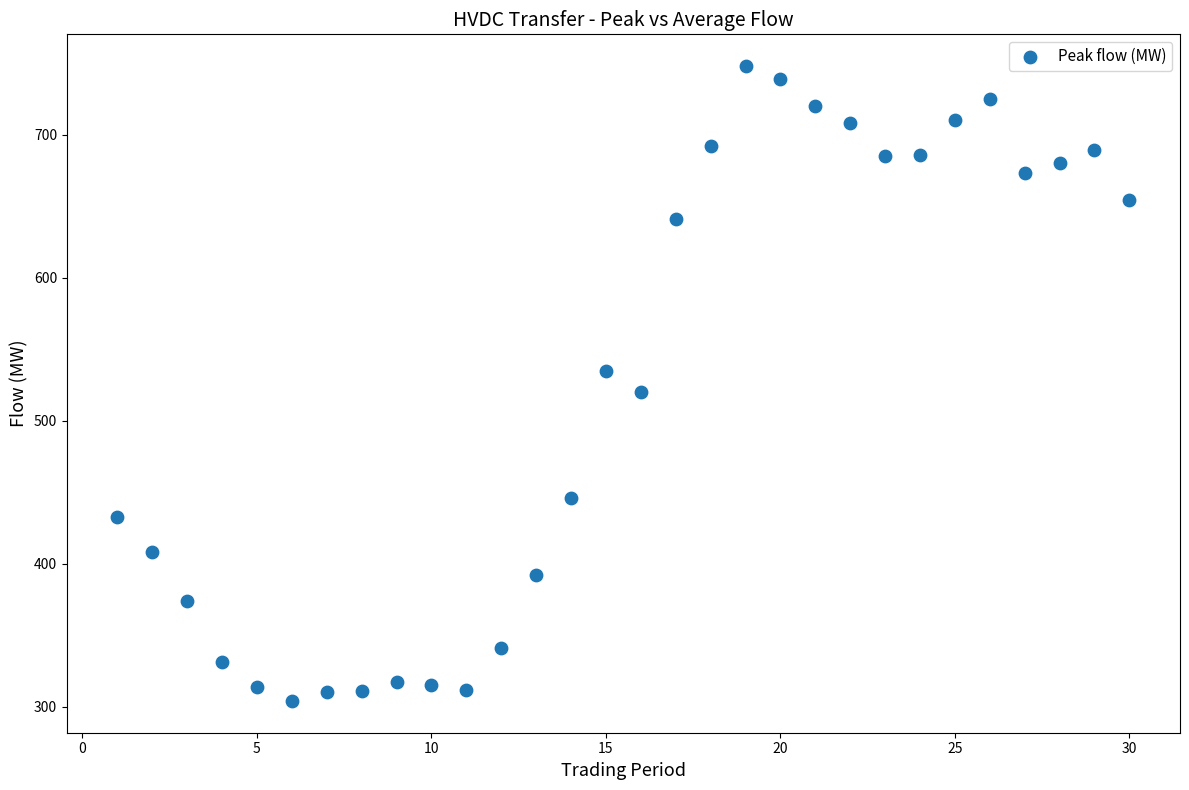

What is the range of Y values (max minus min)?

444